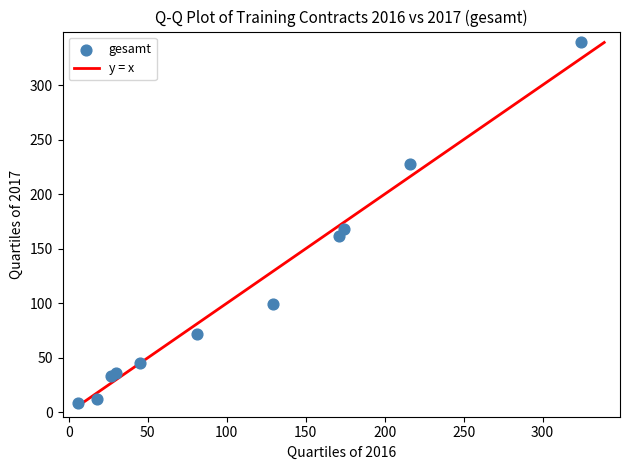

What Y value in the scatter plot is closest to 174?

168